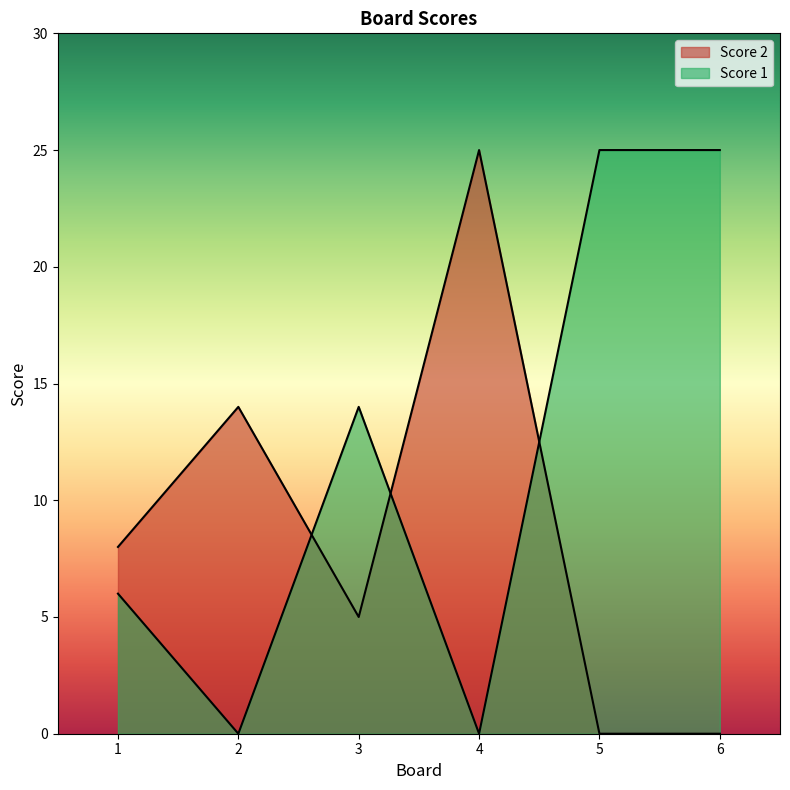

Rank the series by their maximum value, from highest to lowest.

Score 1, Score 2